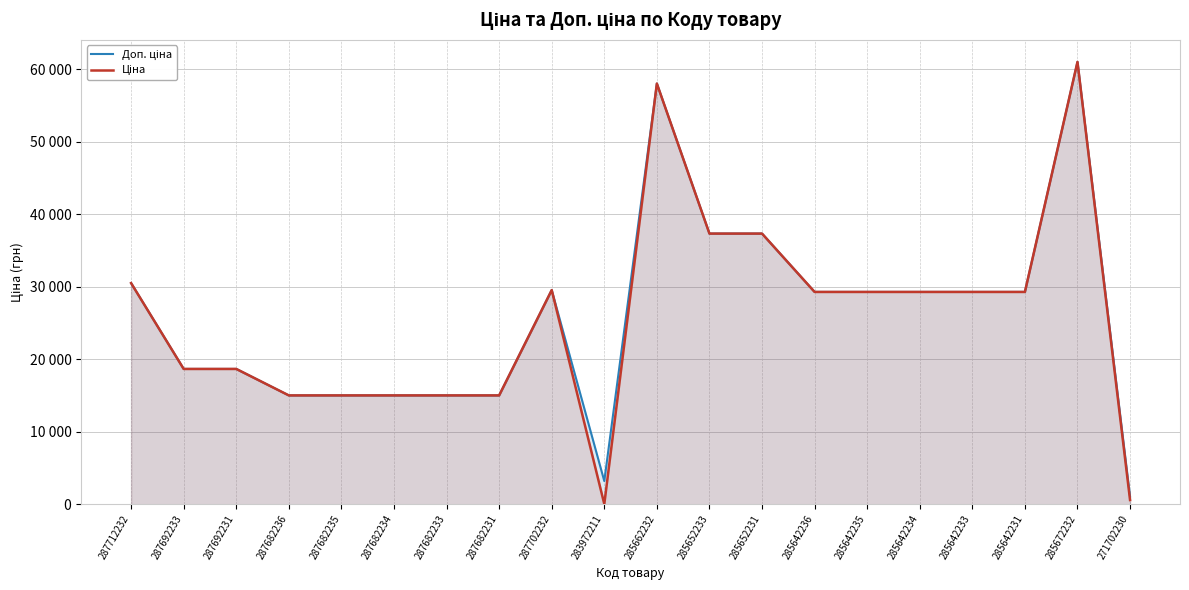

What is the lowest value of the Ціна series?

32.0